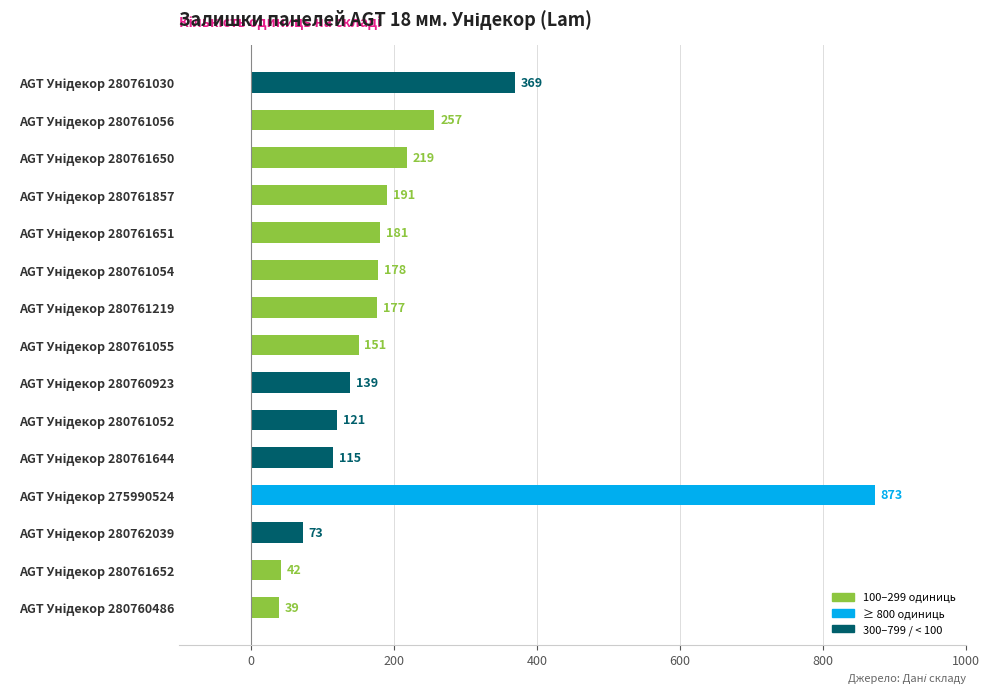

How many data points are less than 177?

7